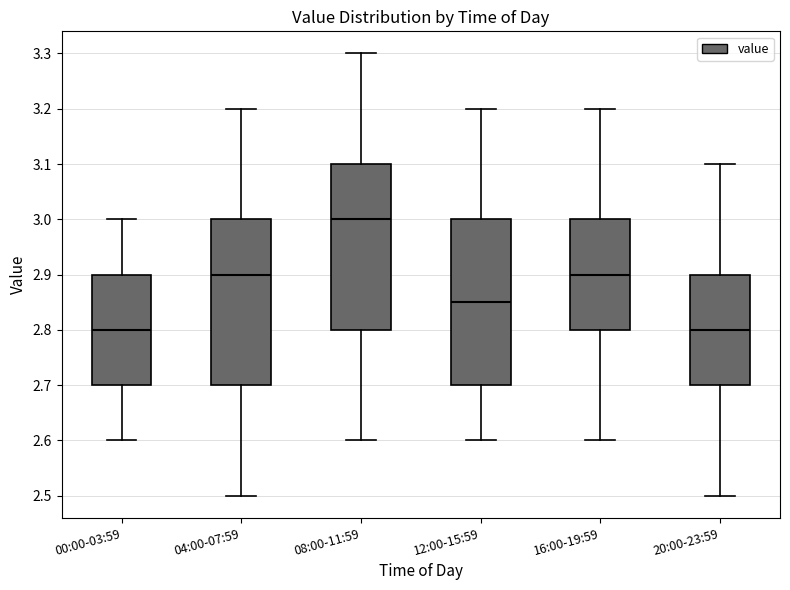

Where is the lower edge of the box for 16:00-19:59 on the y-axis? The values are not printed on the chart, so give them approximately, as read against the axis.

2.80